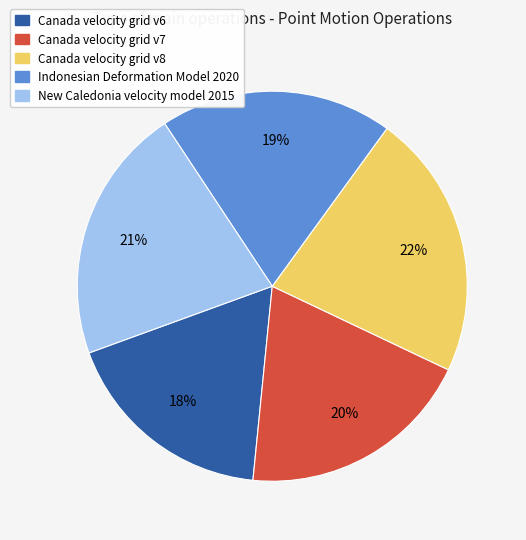

Which slice is the smallest?

Canada velocity grid v6